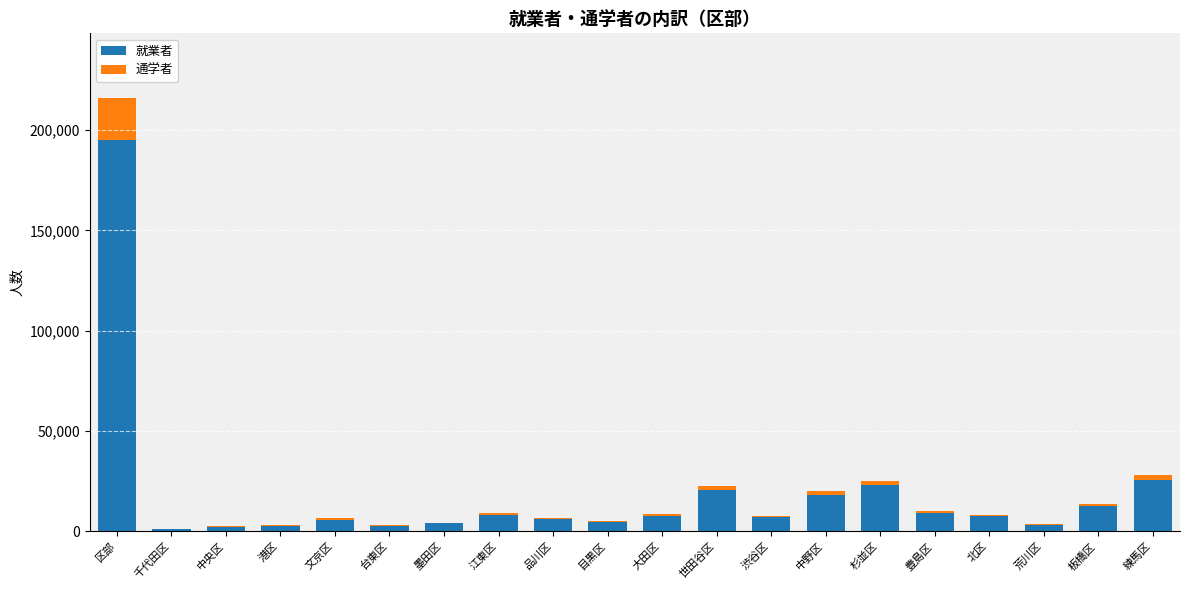

The value of 就業者 at 中野区 is 10435. True or false?

False